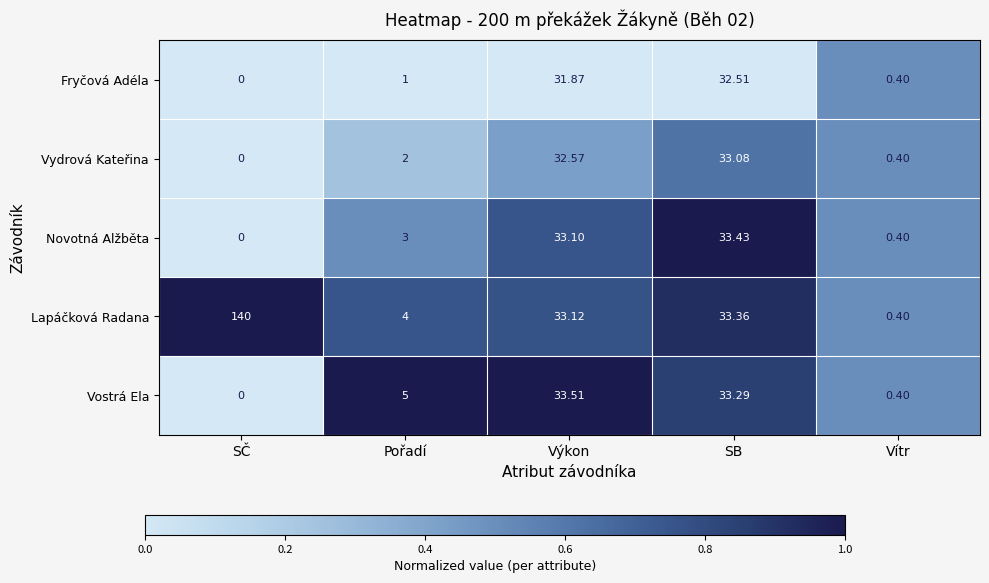

Which series changed the most between SČ and Pořadí?

Lapáčková Radana